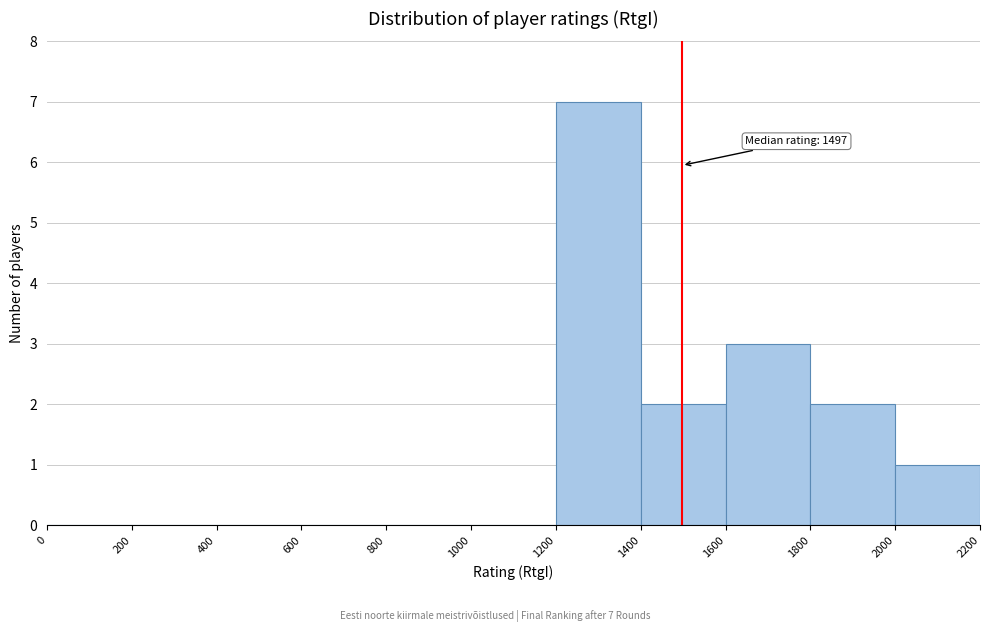

Which range on the x-axis has the tallest bar?

1200 to 1400